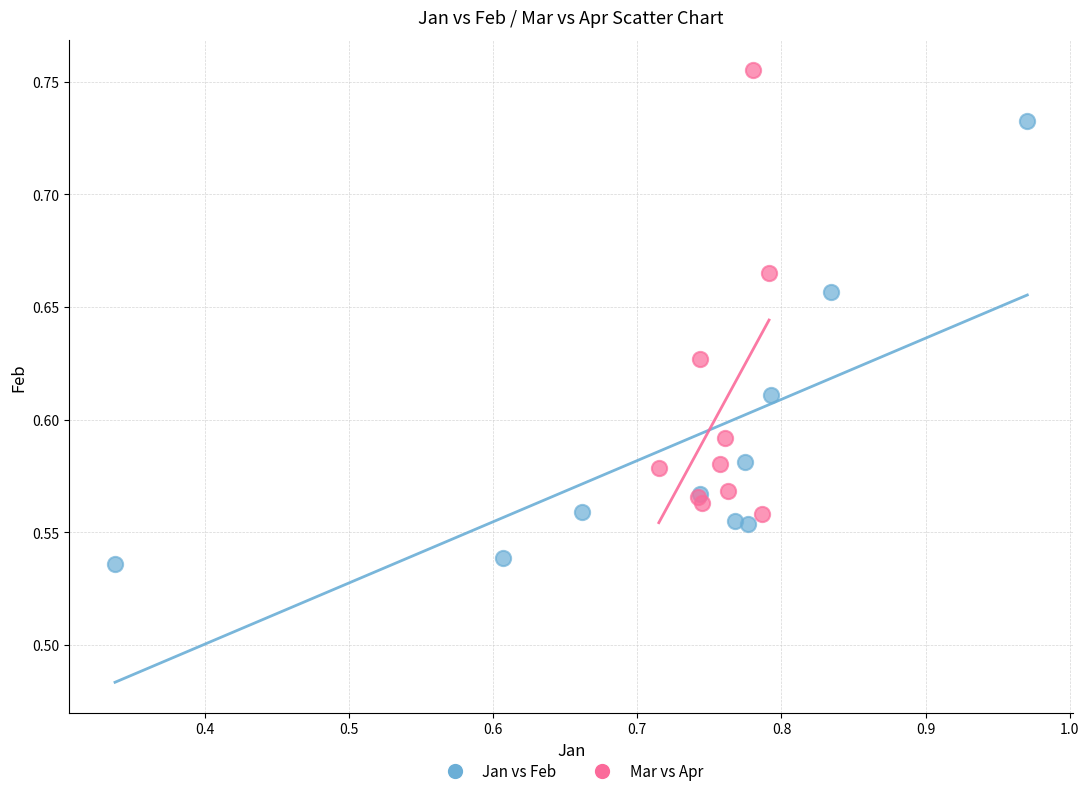

Which series contains the highest Y value?

Mar vs Apr